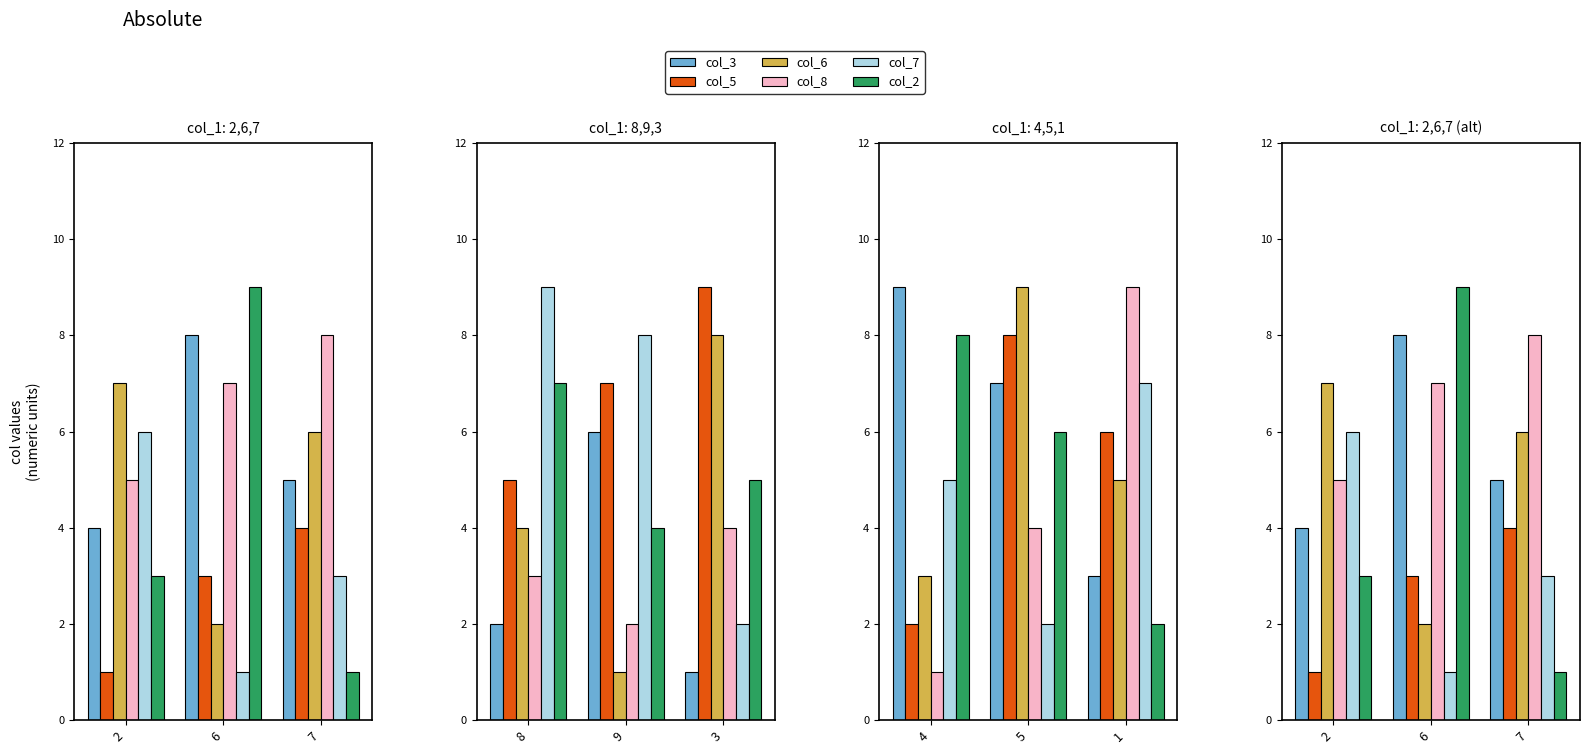

At which label does col_5 reach its peak?

7